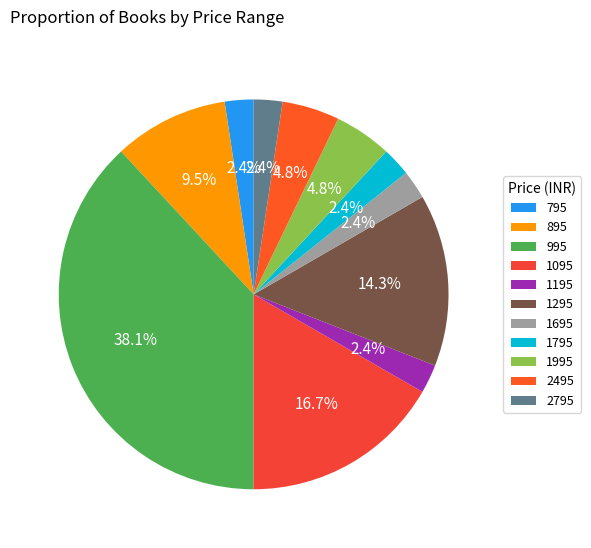

Is it true that 995 is 1% of the pie?

False